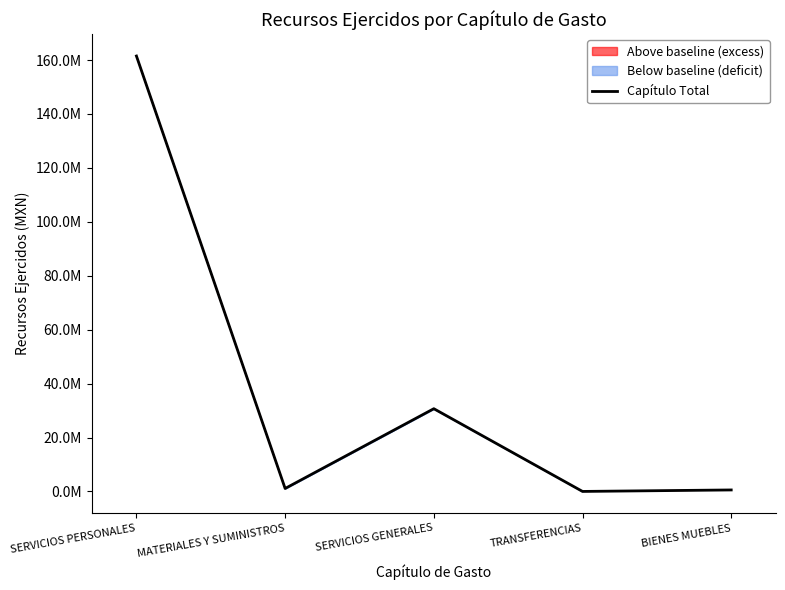

Where is the data nearest to the value 80743467?

SERVICIOS GENERALES